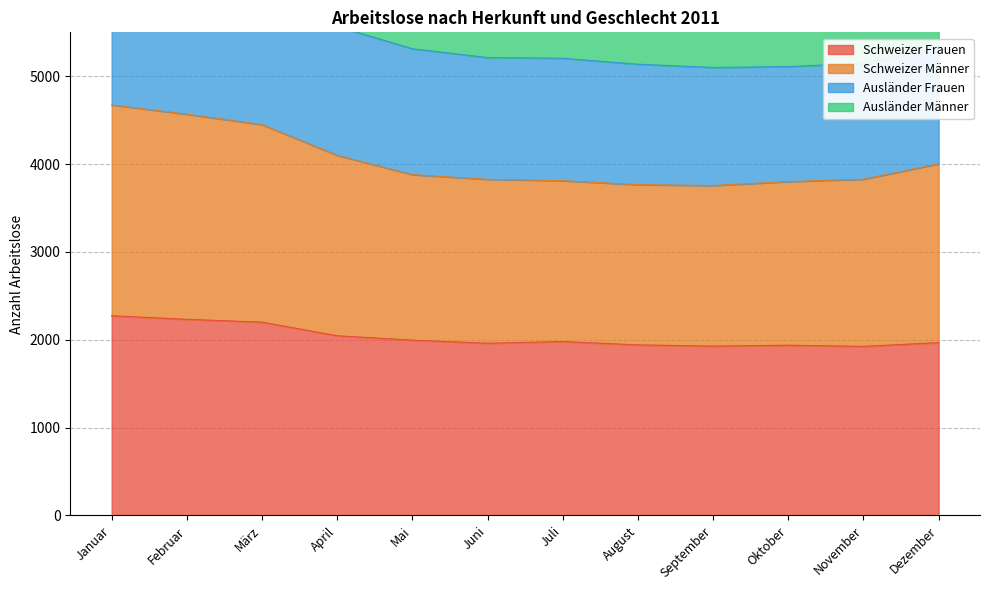

True or false: Schweizer Frauen has a value of 589 at September.

False